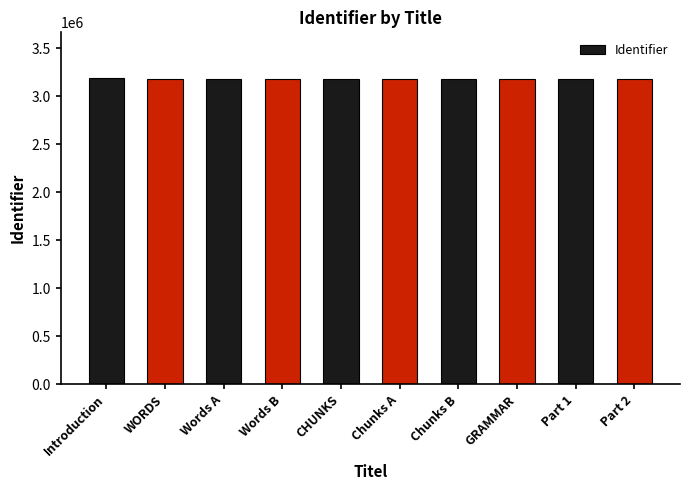

Does the chart contain stacked bars?

No